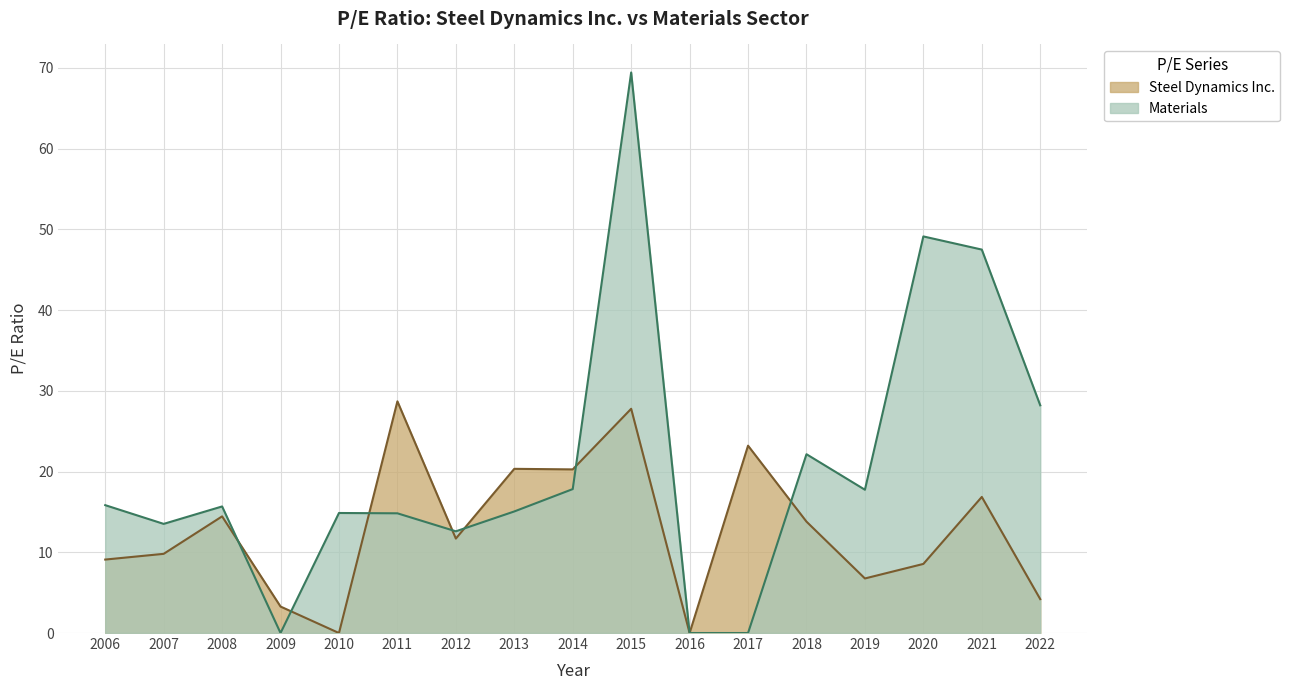

Between which two adjacent categories do Steel Dynamics Inc. and Materials first intersect?

2008 and 2009